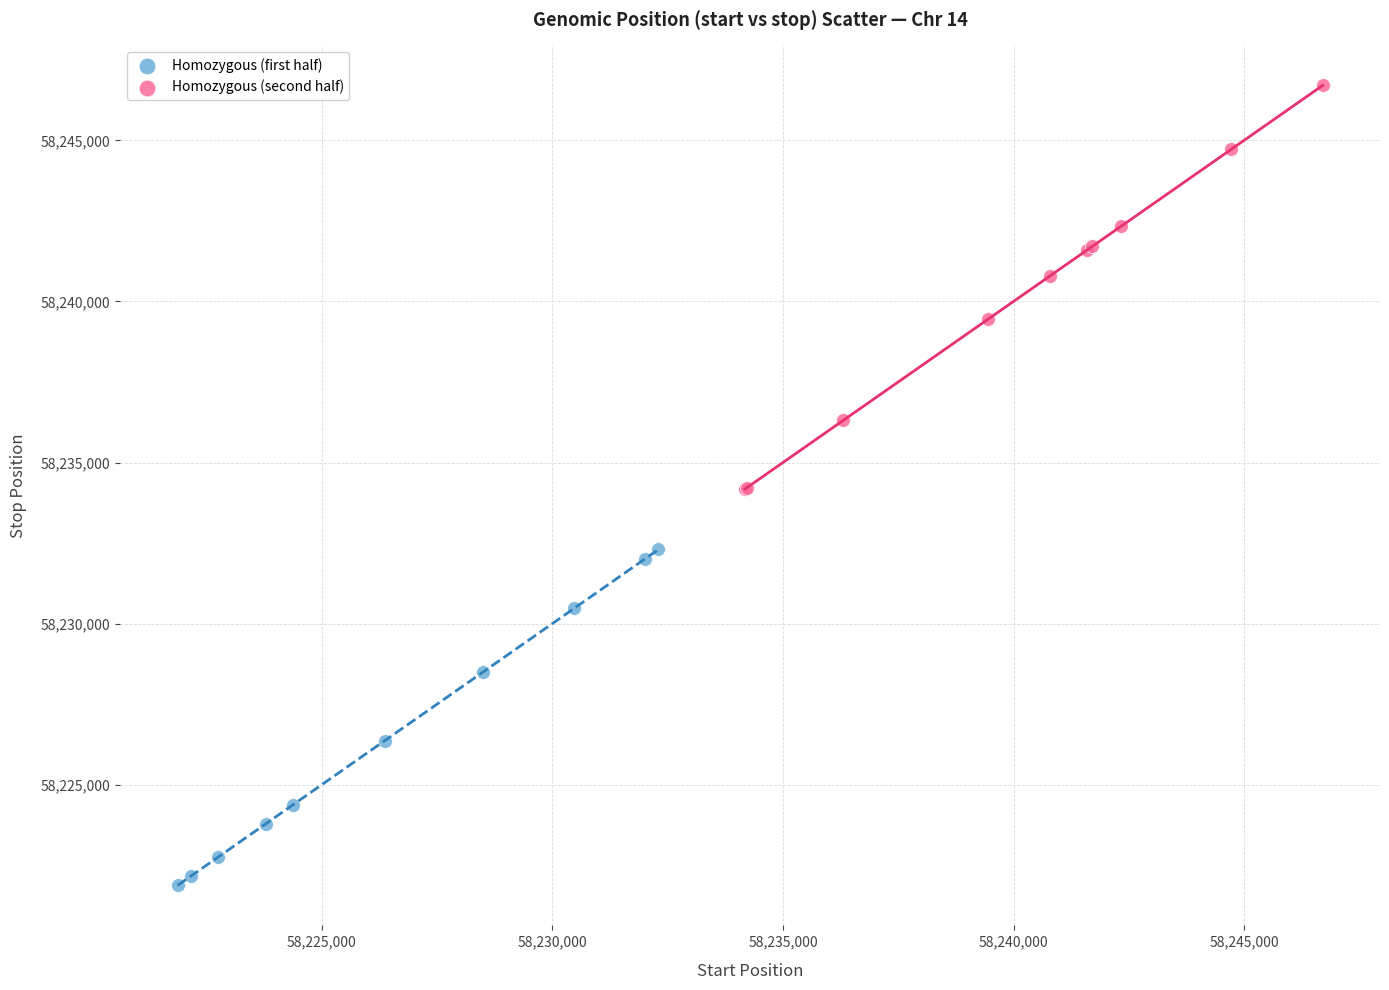

Which series has the largest Y range (max minus min)?

Homozygous (second half)